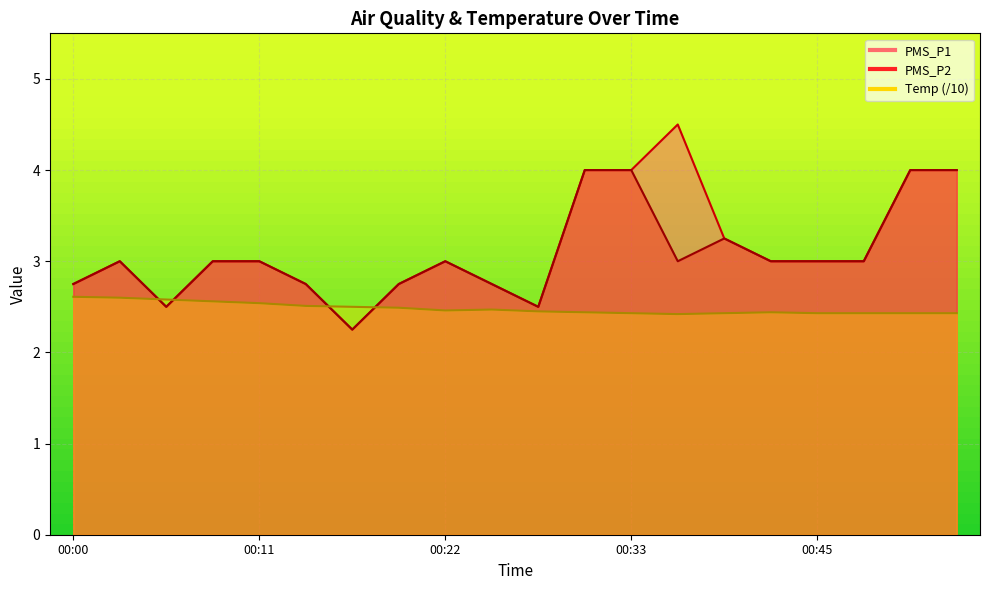

What is the value of the PMS_P1 point at the 19th from the left?

4.0